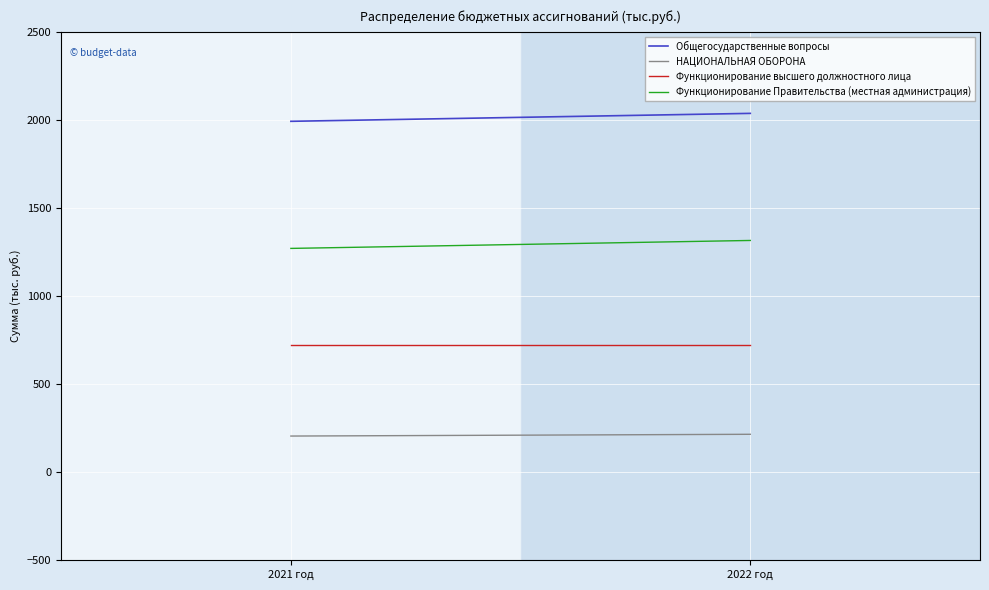

What is the approximate value of НАЦИОНАЛЬНАЯ ОБОРОНА at 2021 год?

205.0